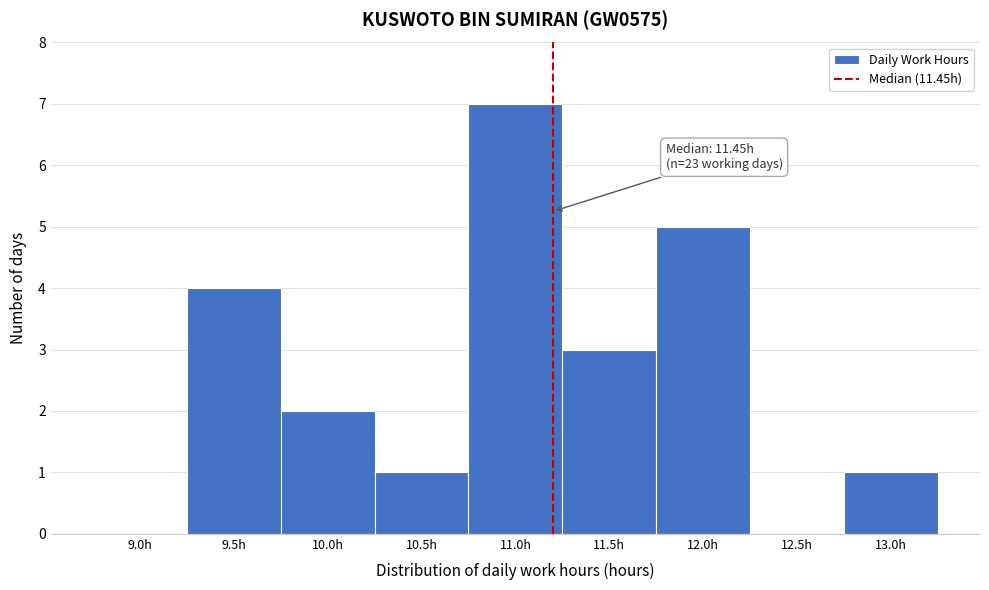

Reading left to right, what are all the values shown in this chart?

9.0h=0	9.5h=4	10.0h=2	10.5h=1	11.0h=7	11.5h=3	12.0h=5	12.5h=0	13.0h=1